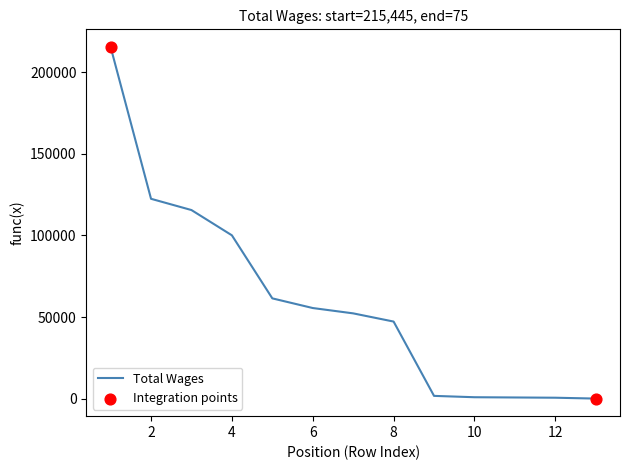

What is the difference between the maximum and minimum values?

215370